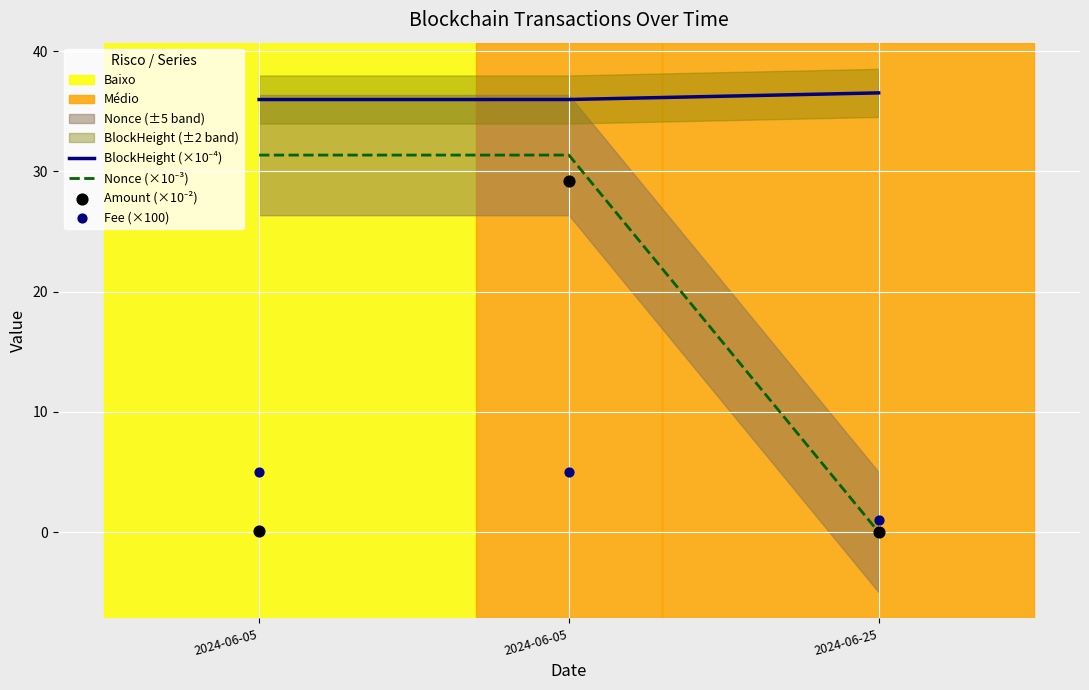

At which category is the sum across all series the highest?

2024-06-05